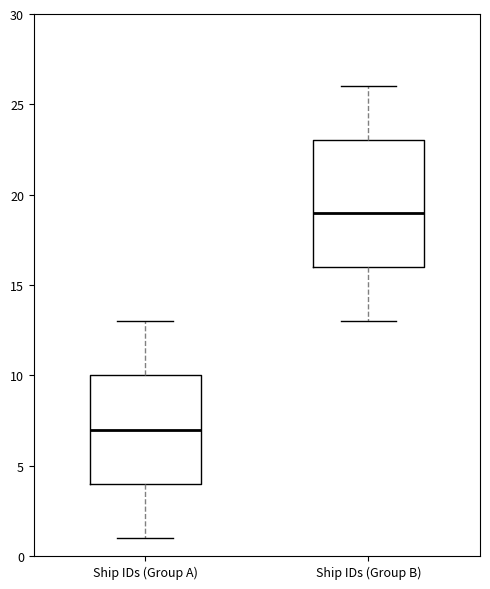

Where is the upper edge of the box for Ship IDs (Group B) on the y-axis? The values are not printed on the chart, so give them approximately, as read against the axis.

23